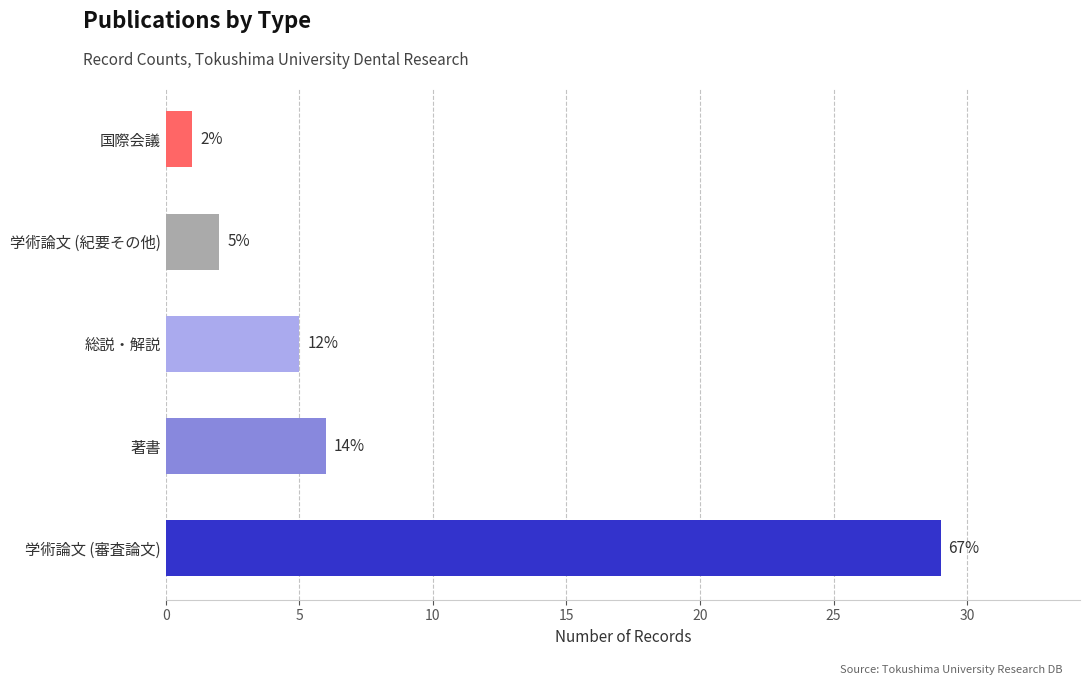

At which category does the chart reach its peak across all series?

学術論文 (審査論文)